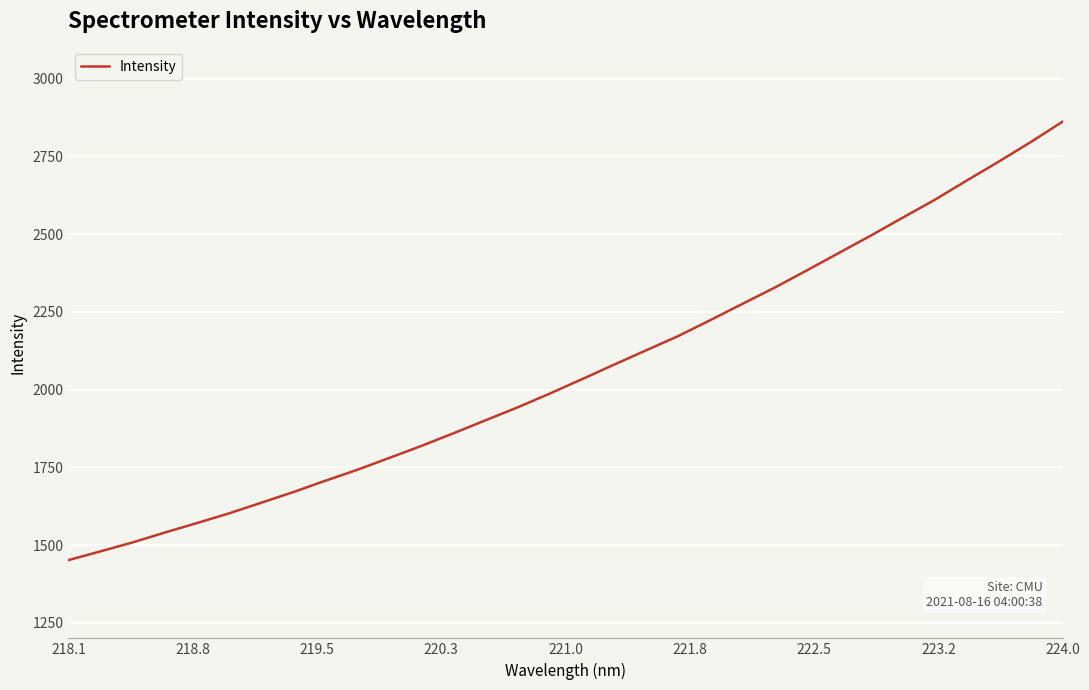

What is the greatest value displayed?

2861.4